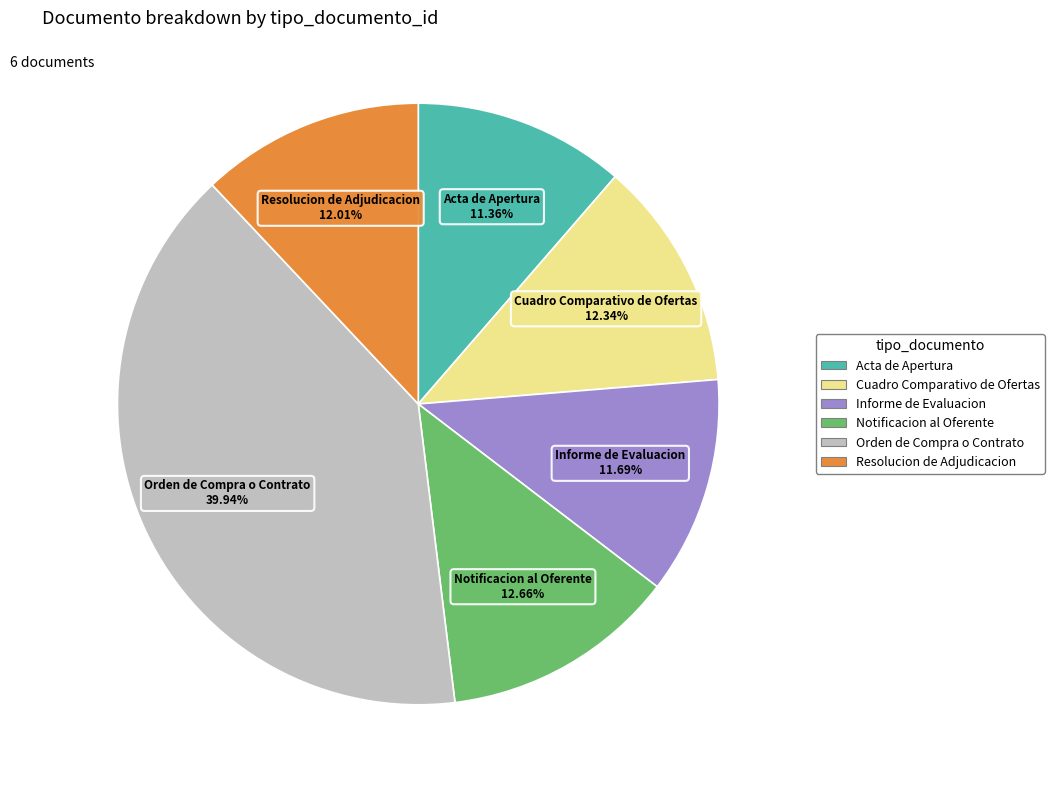

Is there any slice that represents more than half of the pie?

No